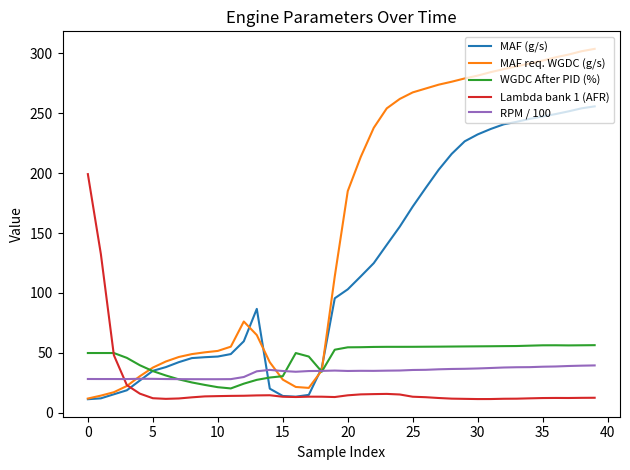

True or false: RPM / 100 has more than 1 points higher than both neighbors.

True